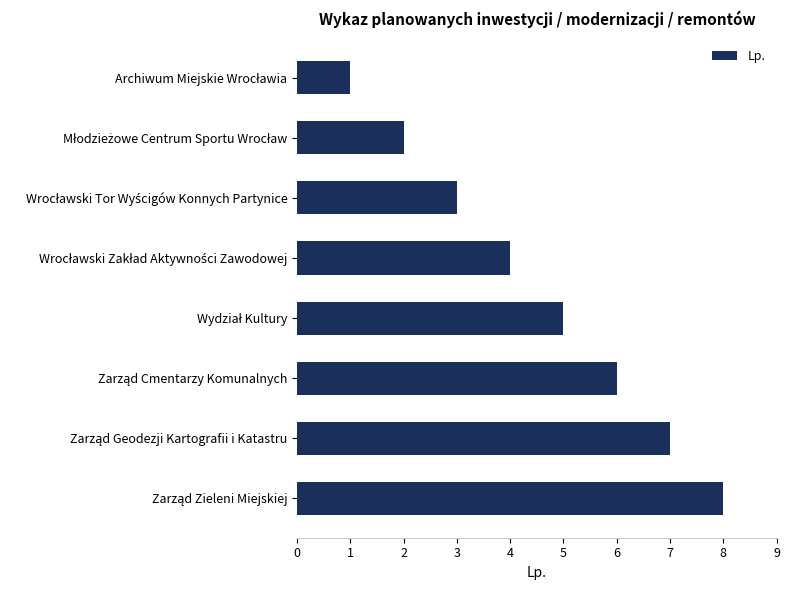

What is the sum of all values?

36